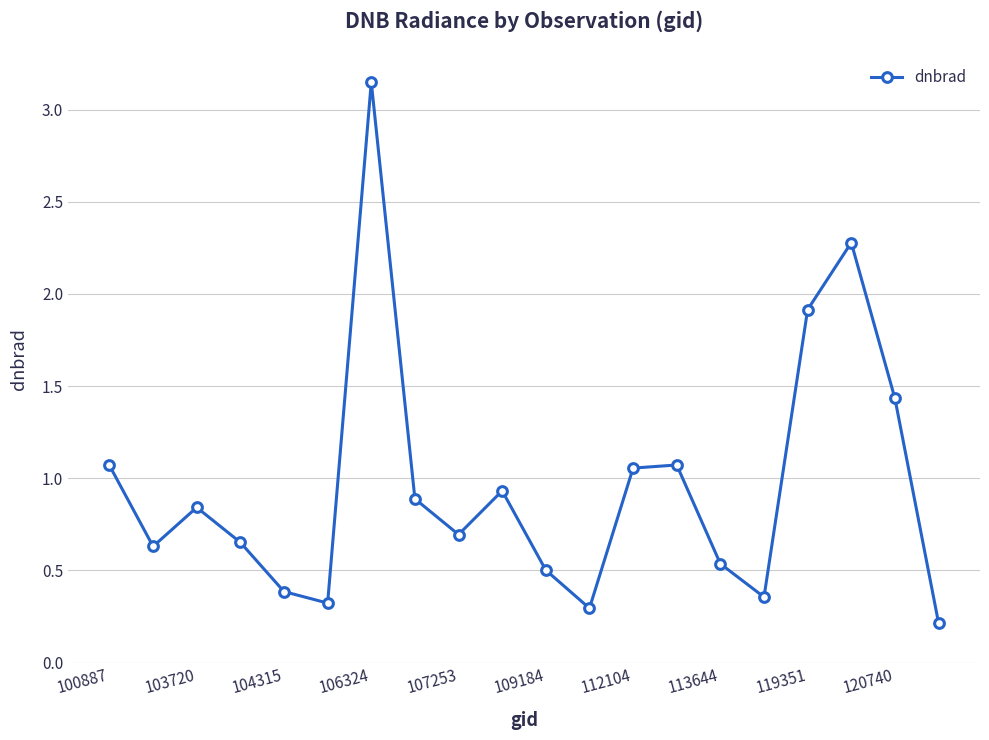

What is the difference between the maximum and second lowest values?

2.9